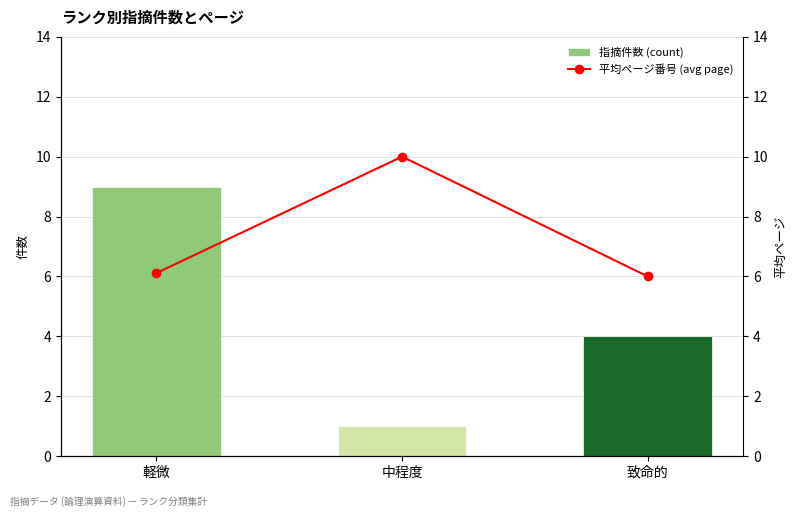

Between 中程度 and 致命的, which series saw the biggest shift?

平均ページ番号 (avg page)